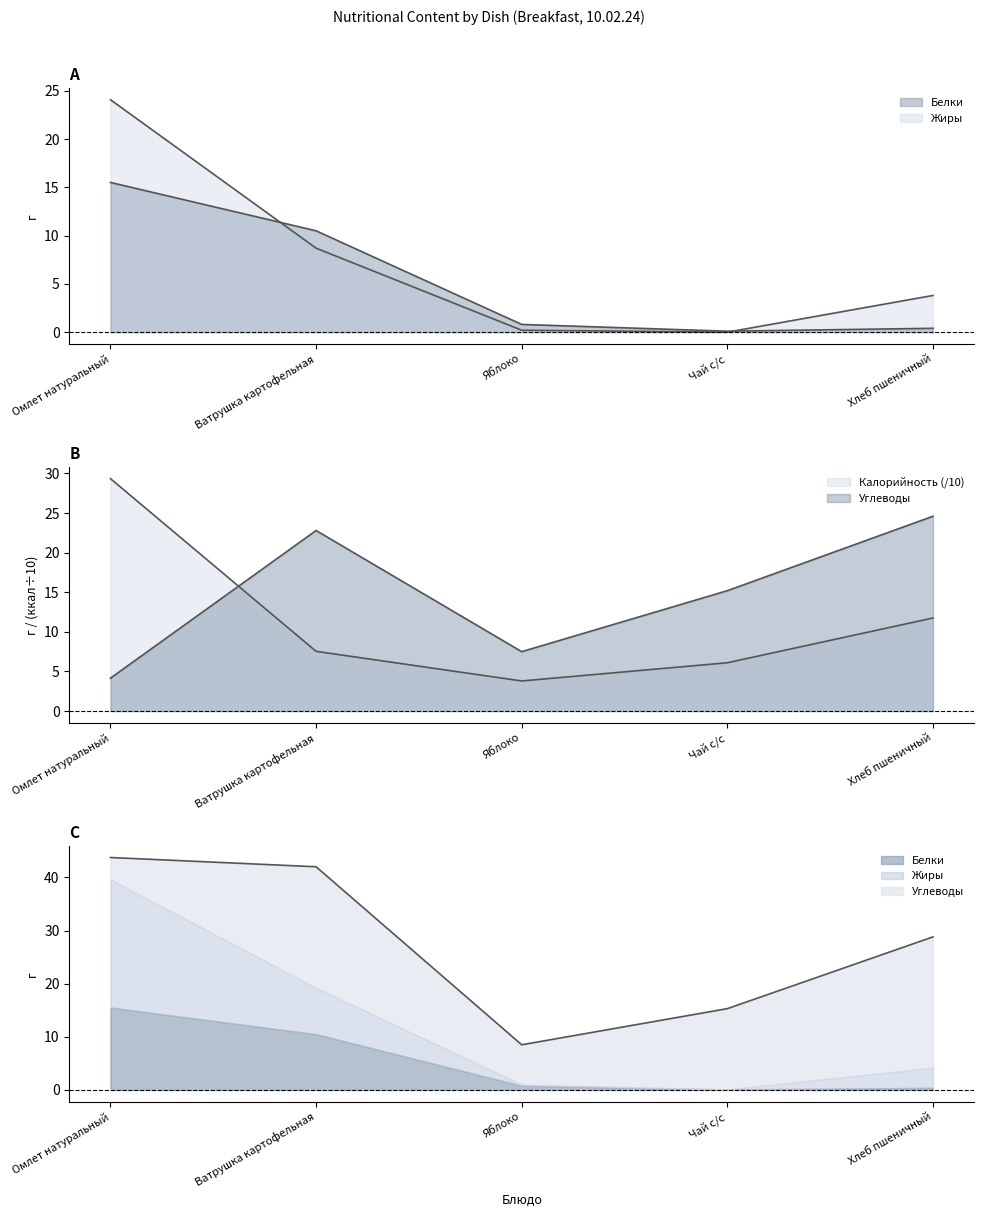

Which series has the largest total across all categories?

Углеводы